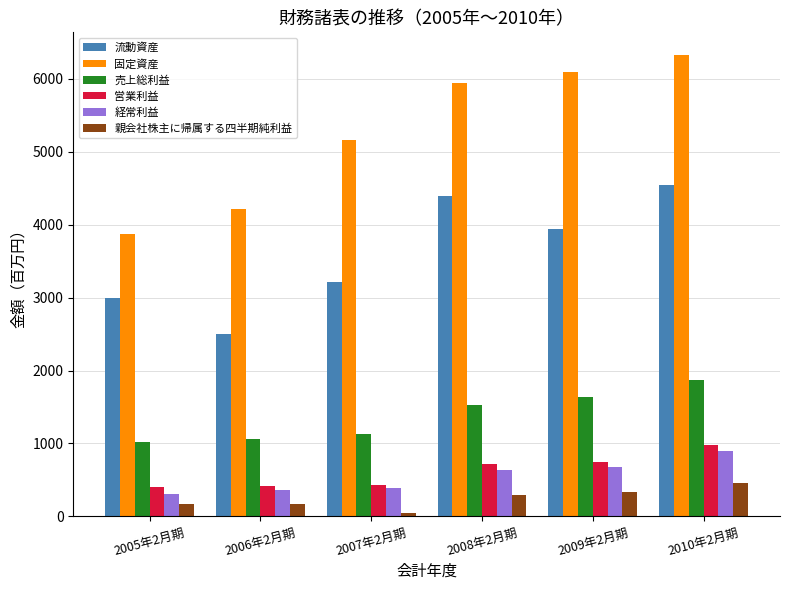

What is the lowest value of the 経常利益 series?

308